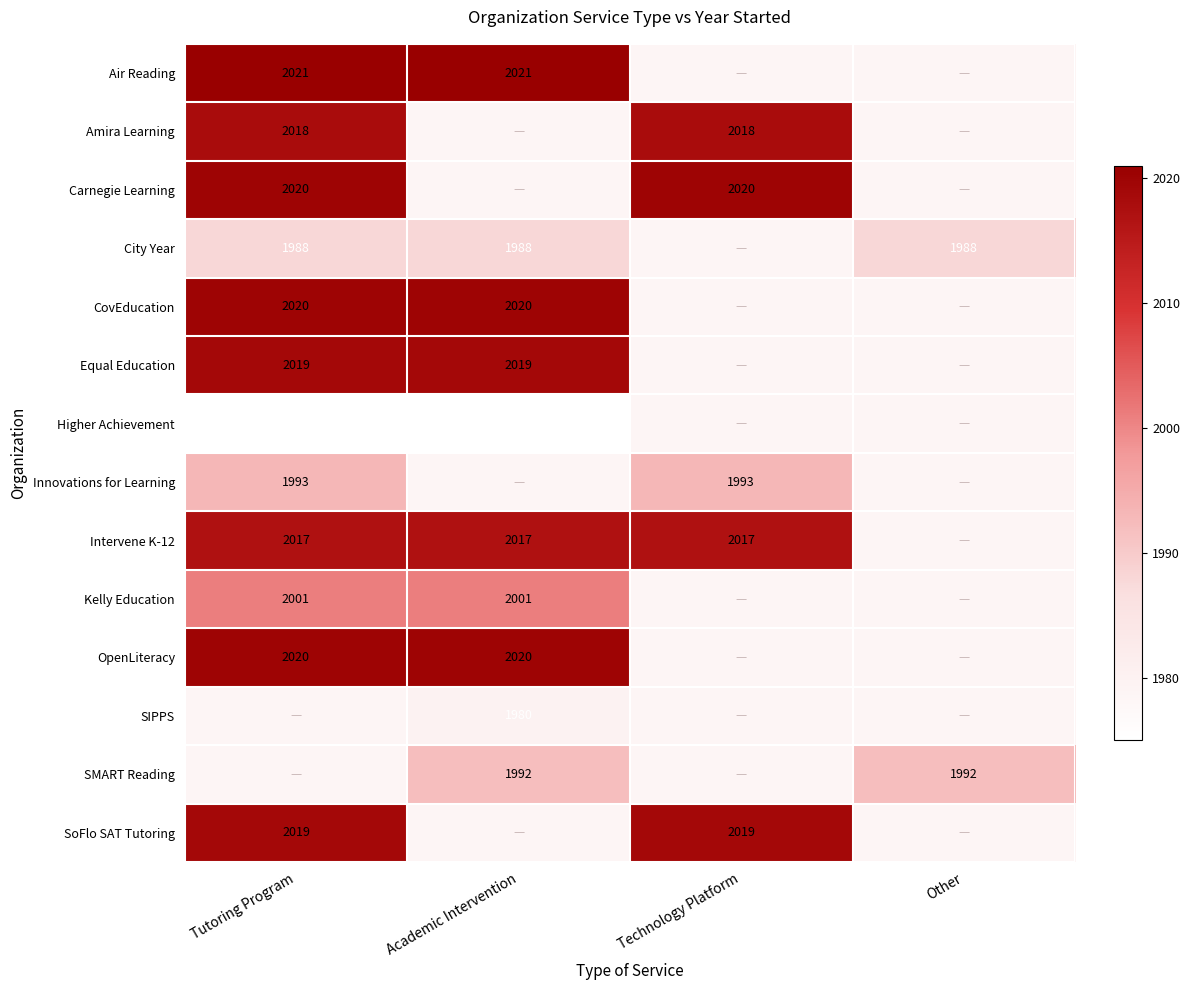

True or false: Innovations for Learning has a value of 1993 at Technology Platform.

True